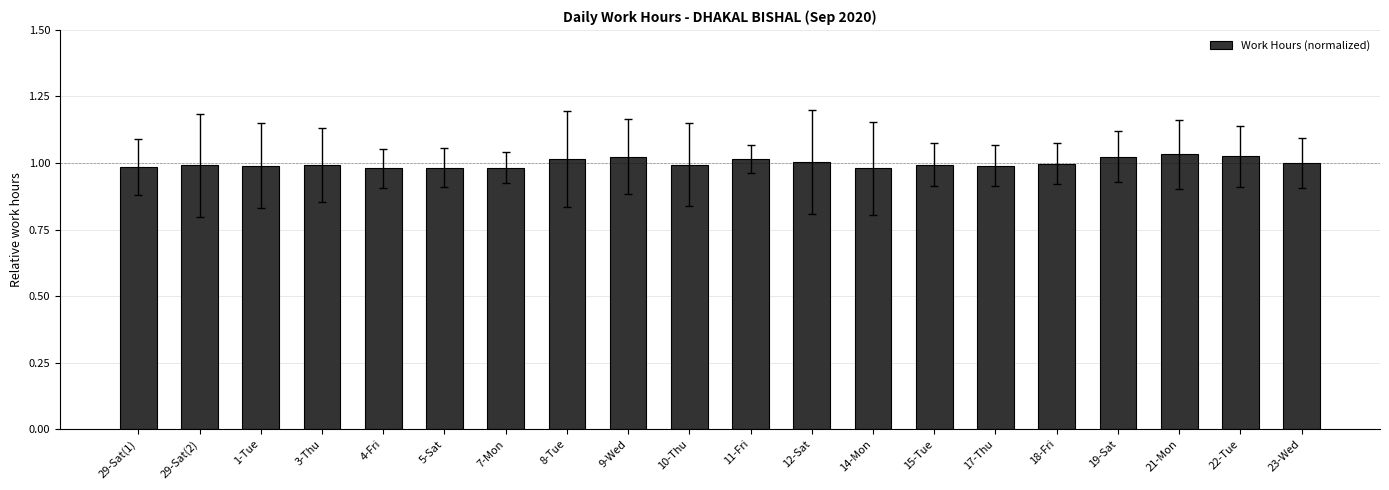

Is it true that the value at 1-Tue is 0.5?

False